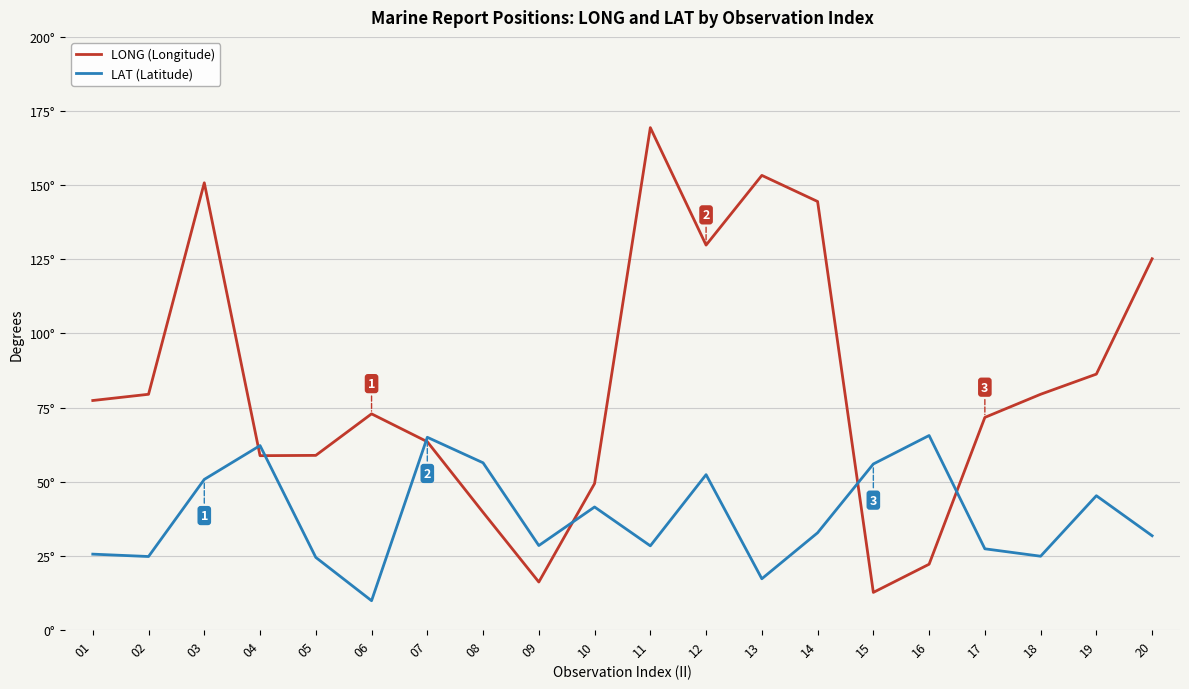

Between 10 and 14, which series saw the biggest shift?

LONG (Longitude)